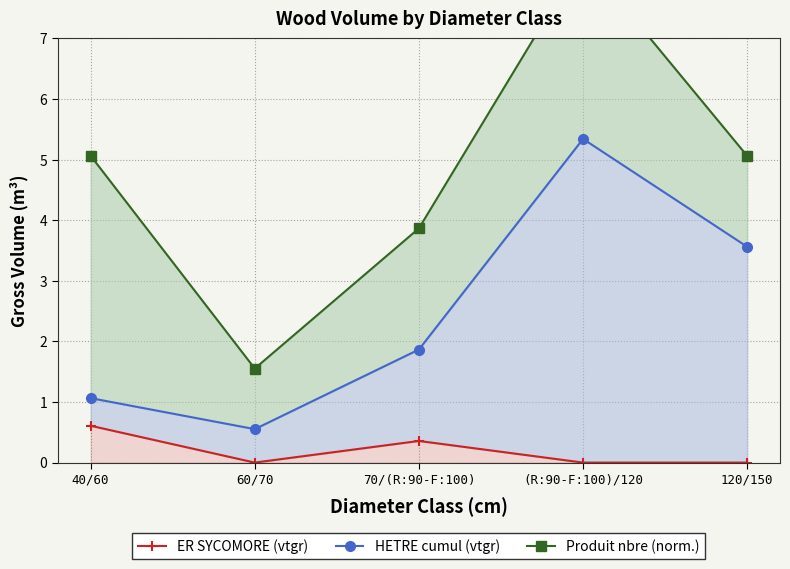

How many data points in HETRE cumul (vtgr) are above 1?

4